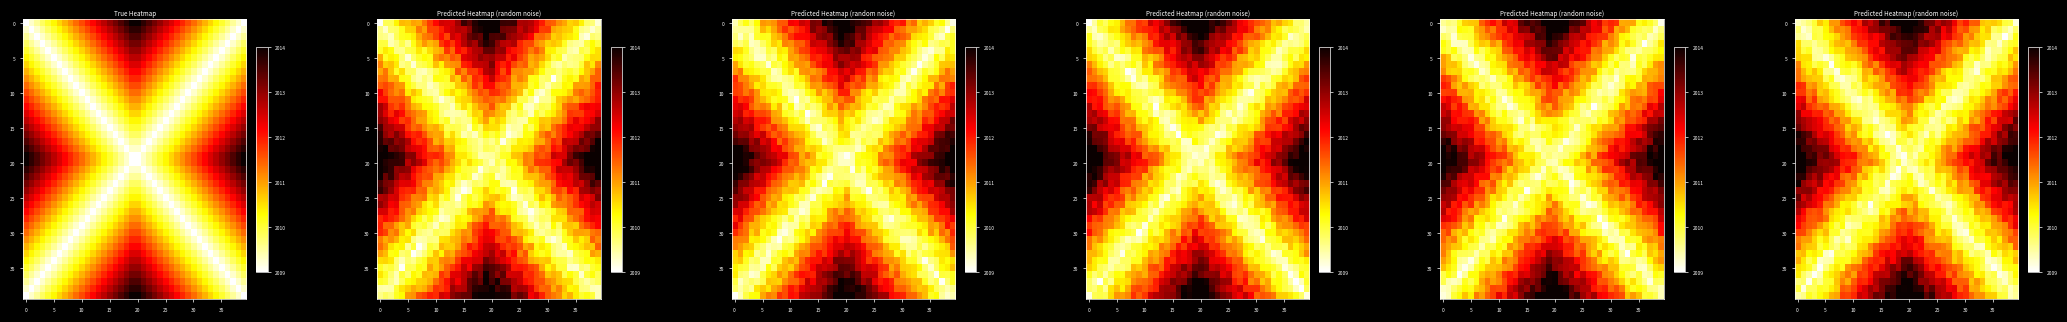

Which series changed the most between 13 and 17?

row_20